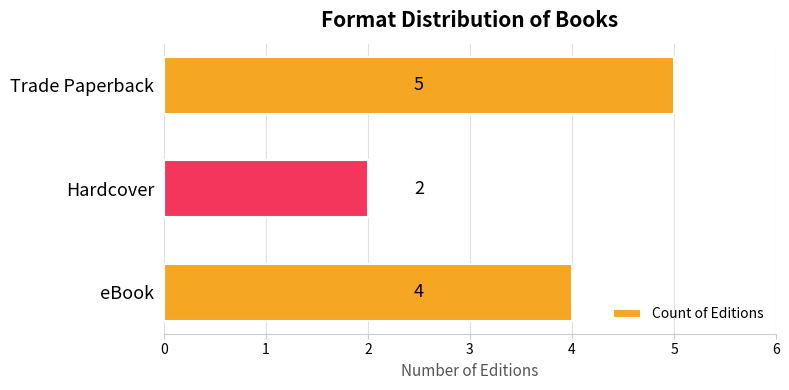

The chart shows a value of 2 at Hardcover. True or false?

True